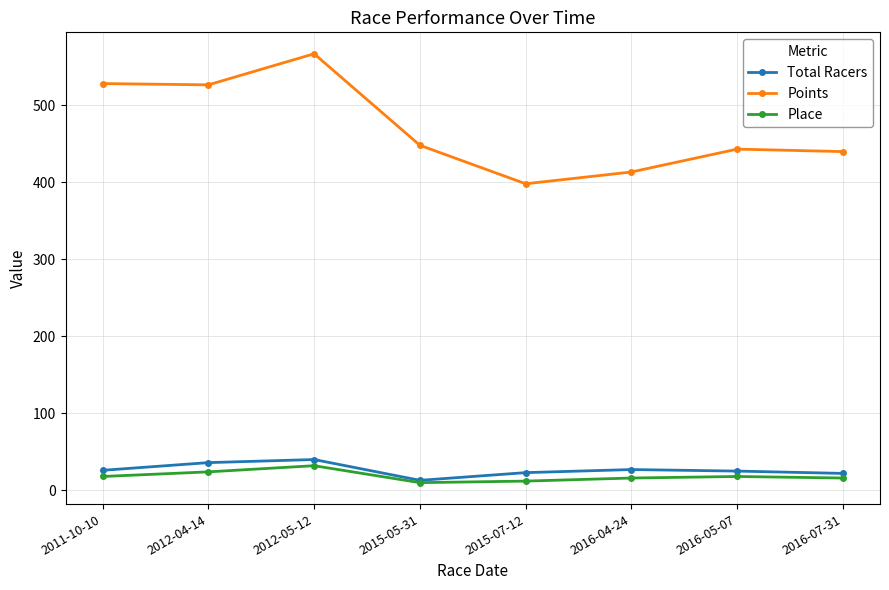

Where is Points nearest to the value 482?

2015-05-31